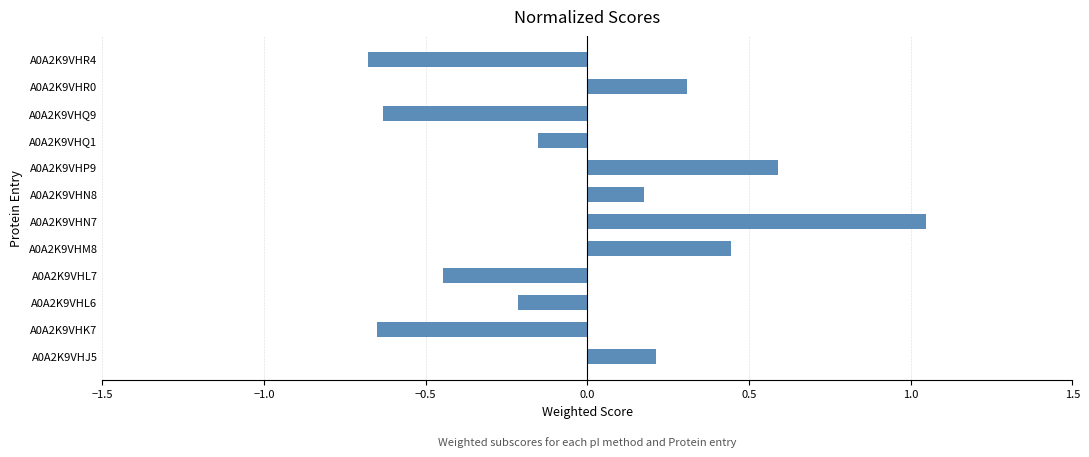

Which has a higher value, A0A2K9VHN8 or A0A2K9VHQ9?

A0A2K9VHN8